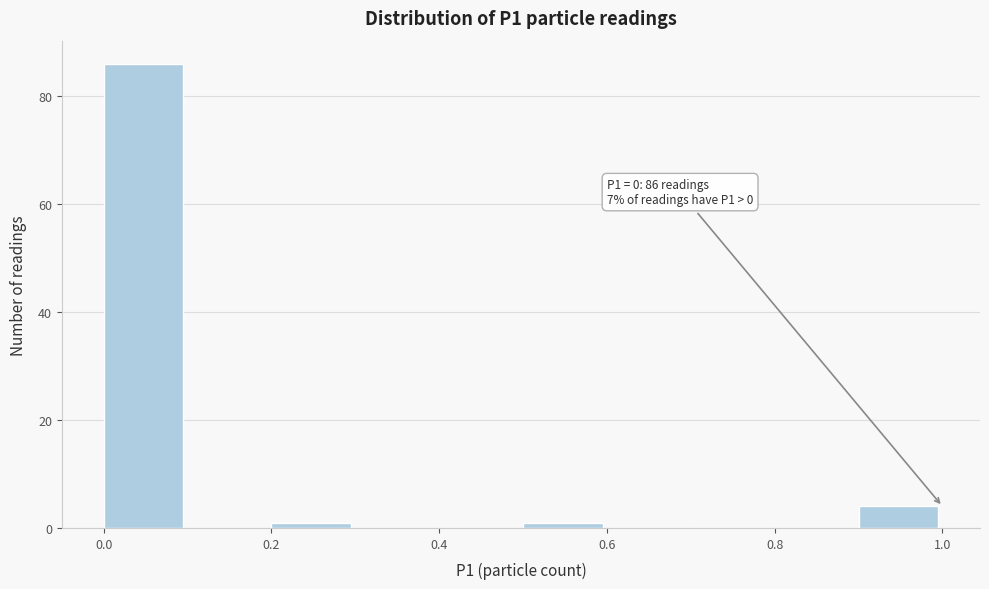

Which range on the x-axis has the tallest bar?

0.0 to 0.1